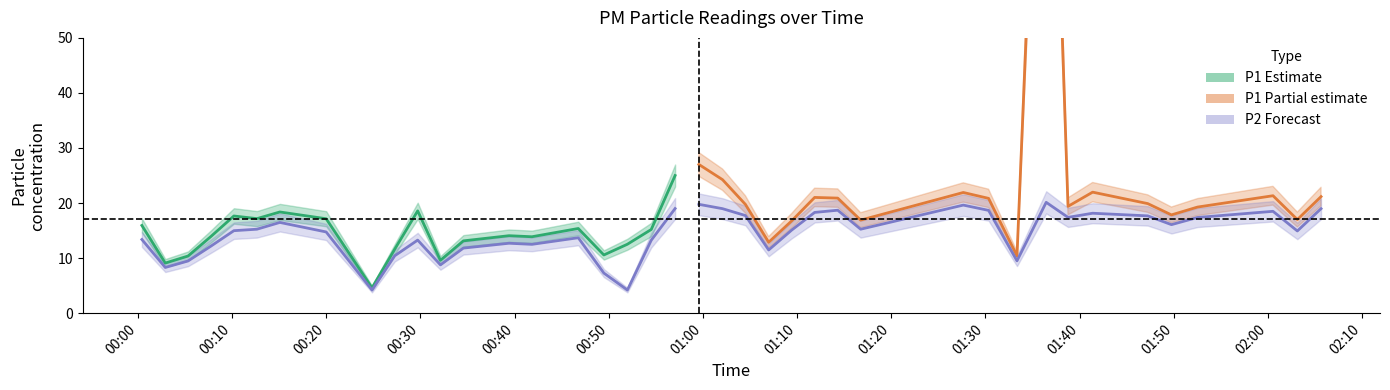

How many intersections are there between P1 Partial estimate and P2 Forecast?

2